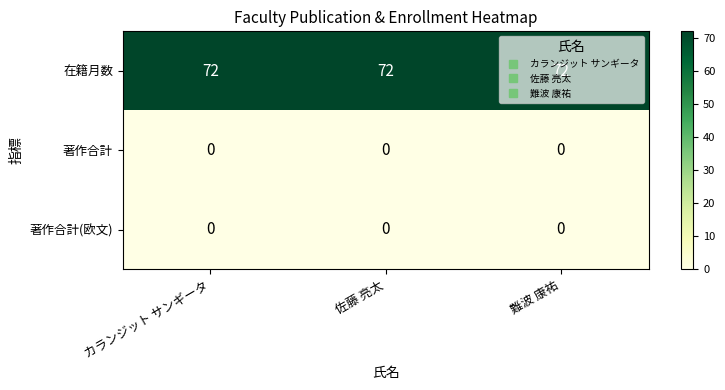

What is the difference between the highest and lowest values at カランジット サンギータ?

72